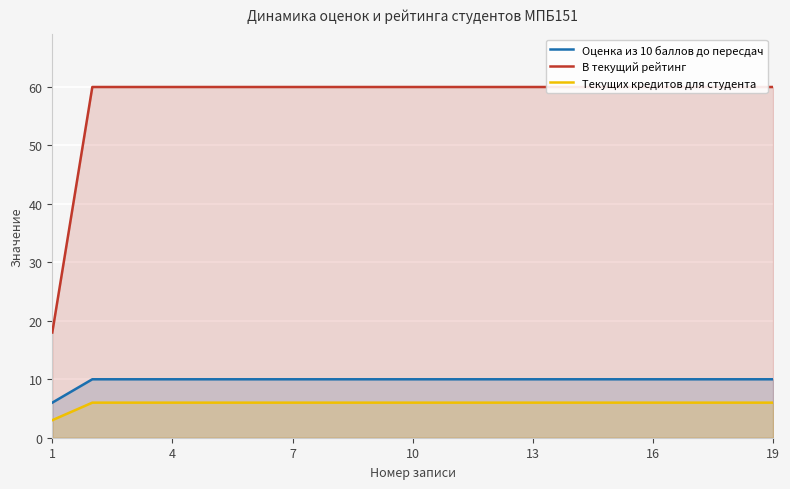

At how many categories does at least one series exceed 40?

18